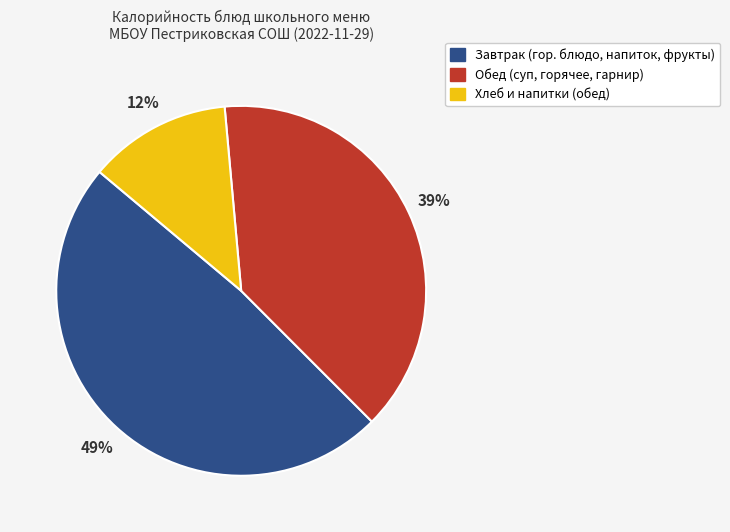

Does any single category account for the majority?

No